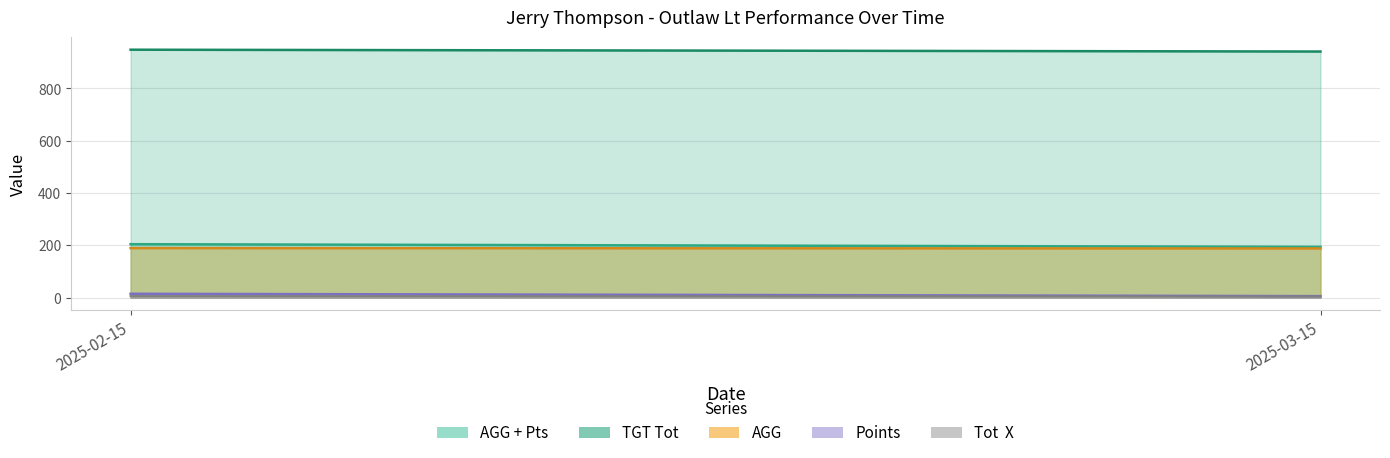

How many data points in AGG + Pts are less than 204?

1